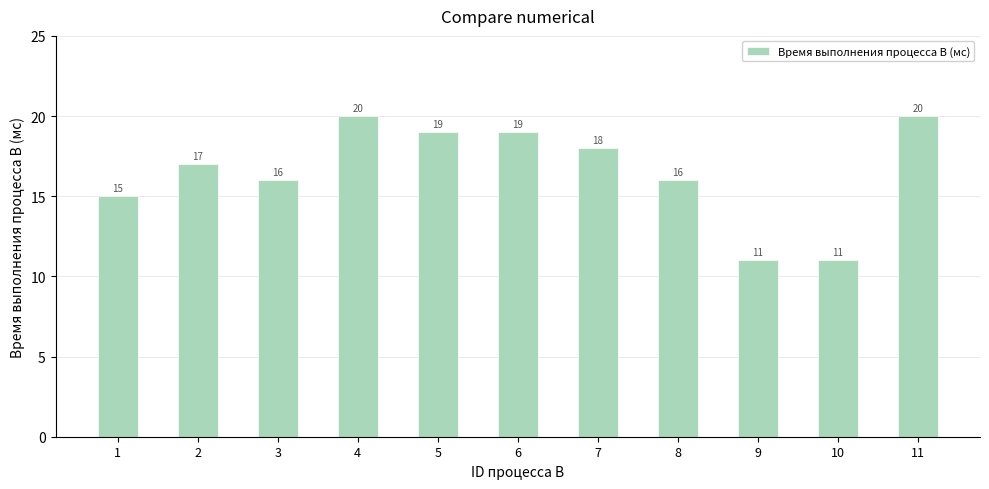

What is the value of the 8th bar from the left?

16